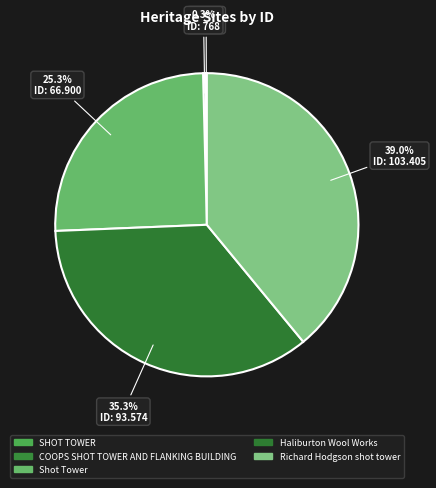

What is the change in value from COOPS SHOT TOWER AND FLANKING BUILDING to Haliburton Wool Works?

+92806